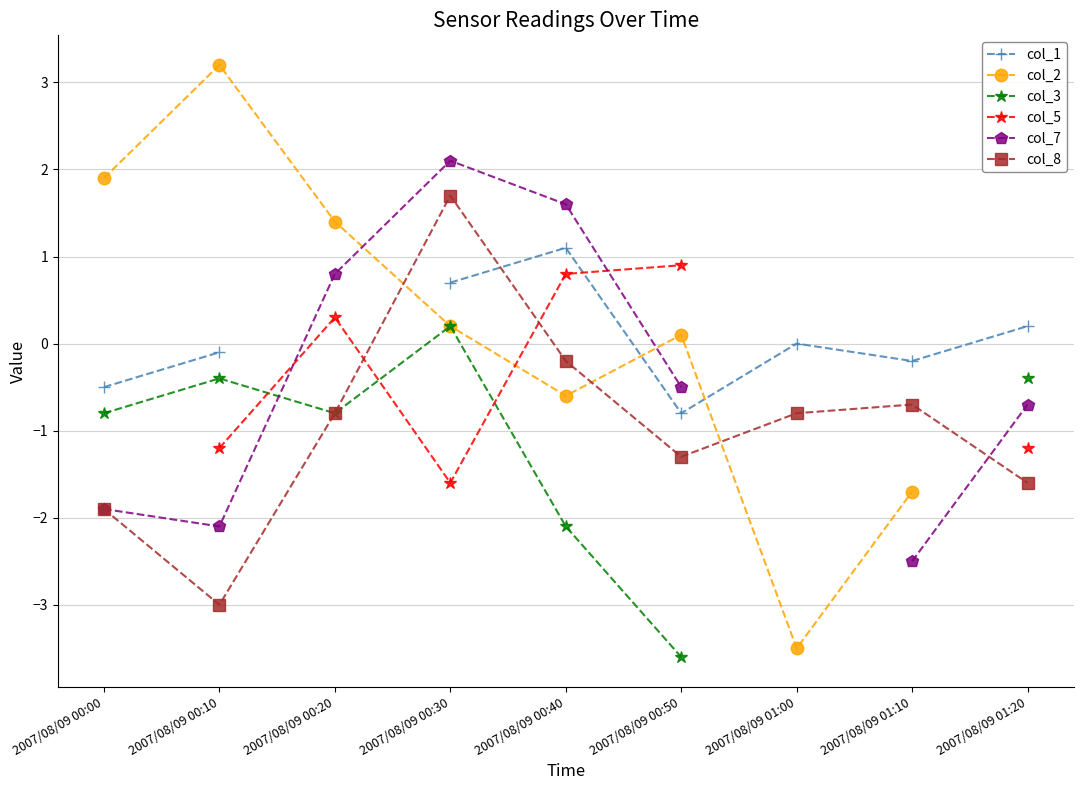

Is it true that col_1 equals 1.0 at 2007/08/09 01:00?

False